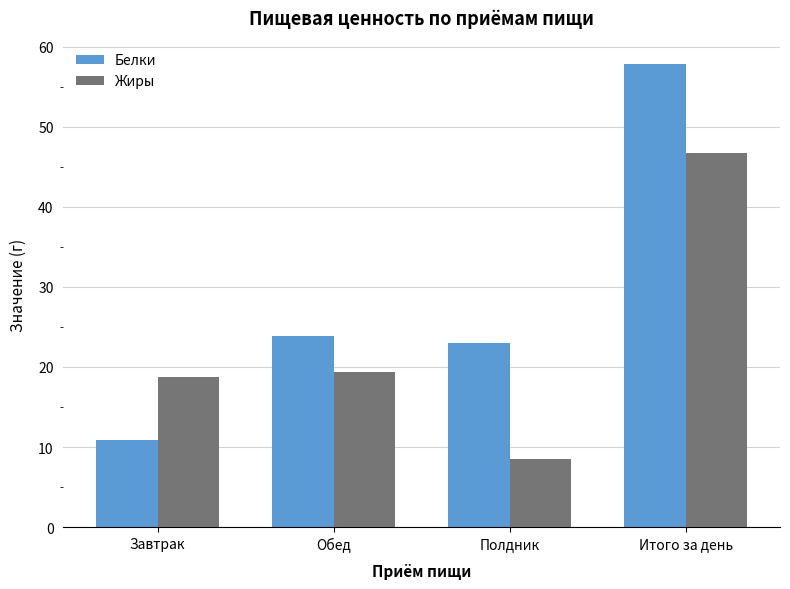

What is the smallest value displayed?

8.6